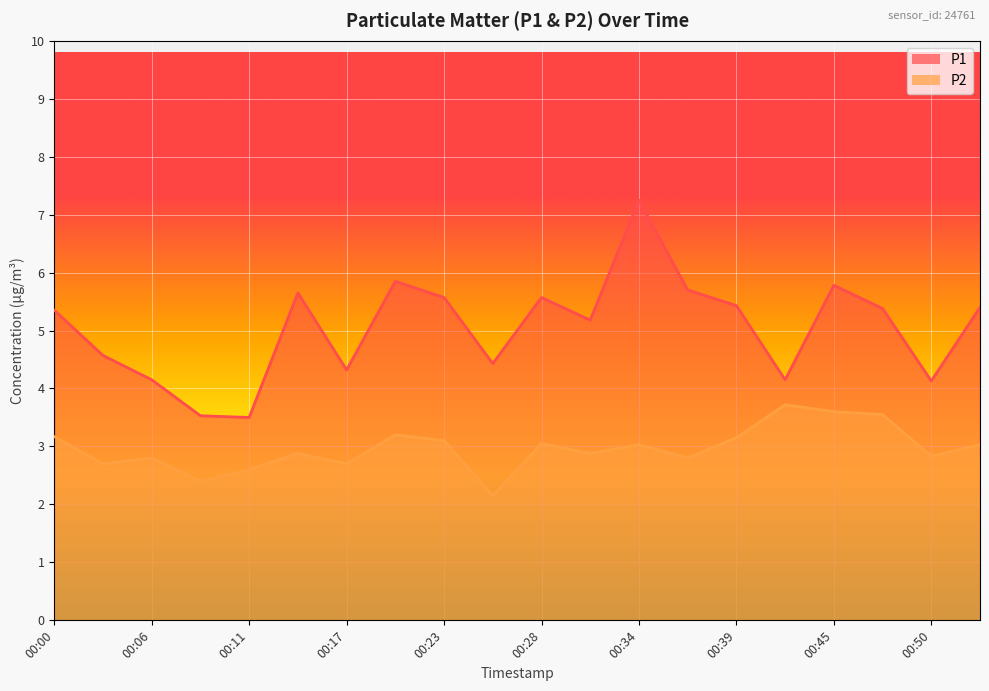

What are all the series names shown in the legend?

P1, P2